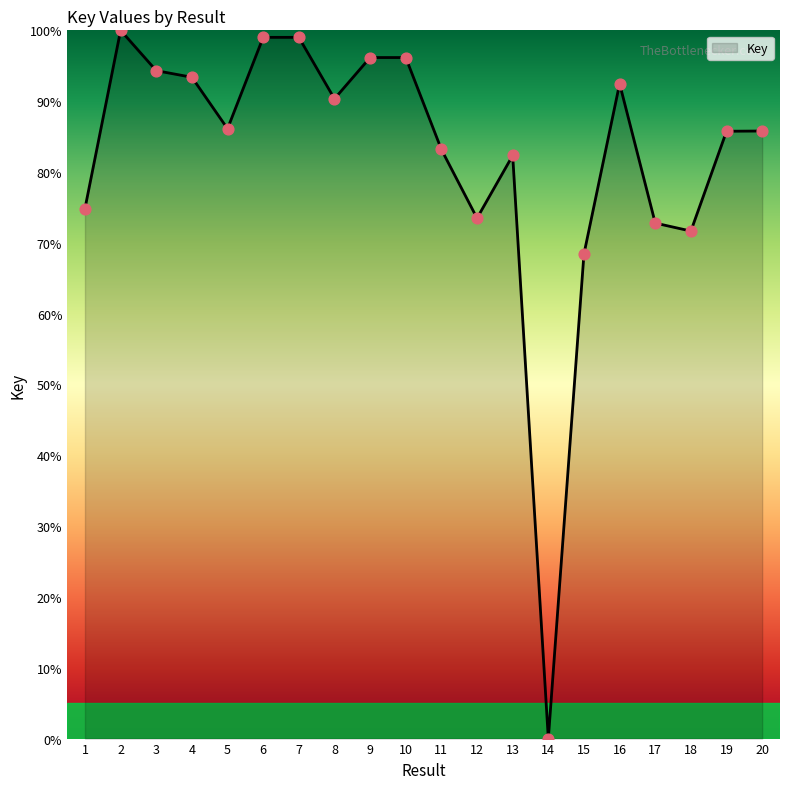

What is the ratio of the value at 9 to the value at 7?

1.0